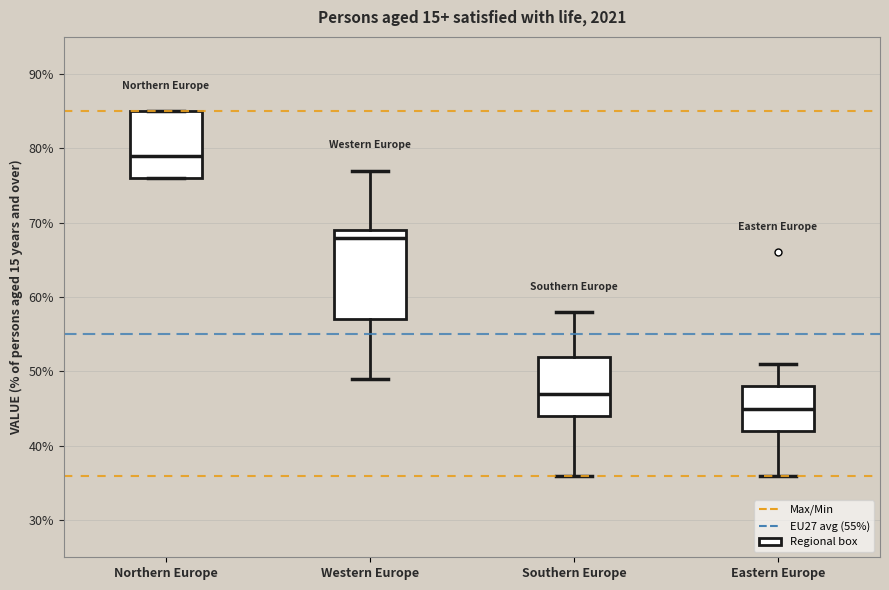

Reading left to right, read every box against the y-axis: the position of its median line, the range the box covers, and the ends of its whiskers. The values are not printed on the chart, so give them approximately, as read against the axis.

Northern Europe: median 79, box 76 to 85, whiskers 76 to 85
Western Europe: median 68, box 57 to 69, whiskers 49 to 77
Southern Europe: median 47, box 44 to 52, whiskers 36 to 58
Eastern Europe: median 45, box 42 to 48, whiskers 36 to 51